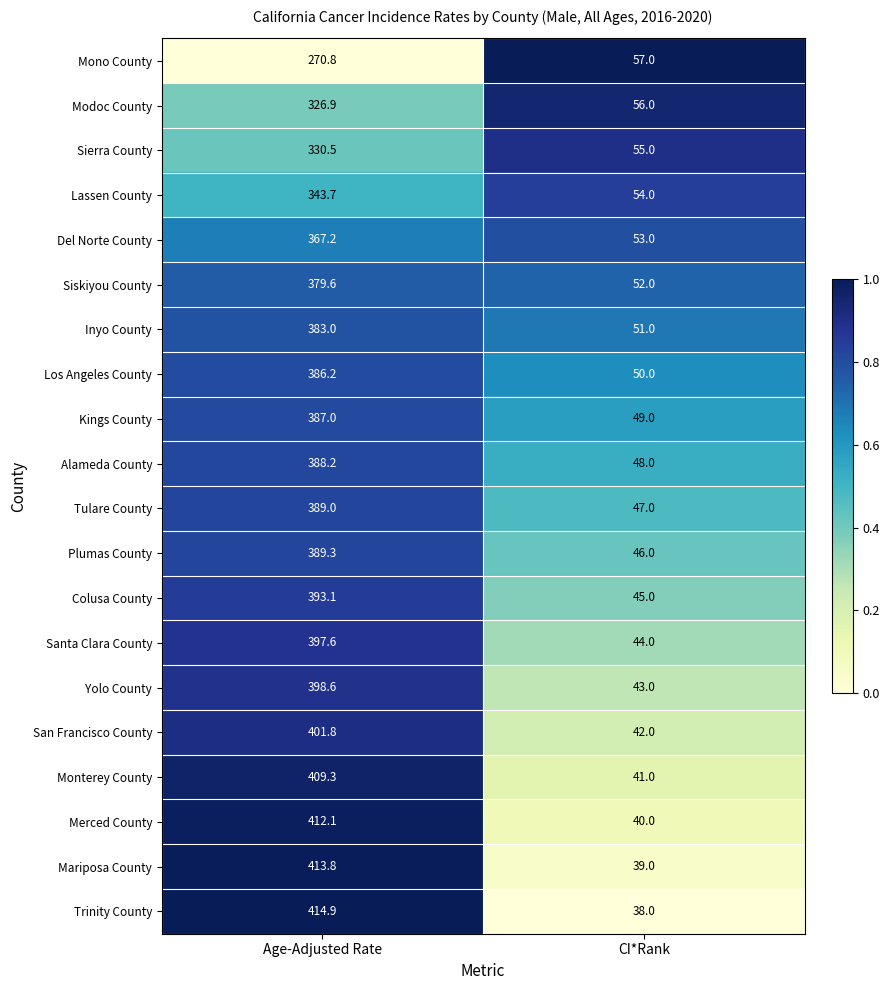

What is the greatest value displayed?

414.9